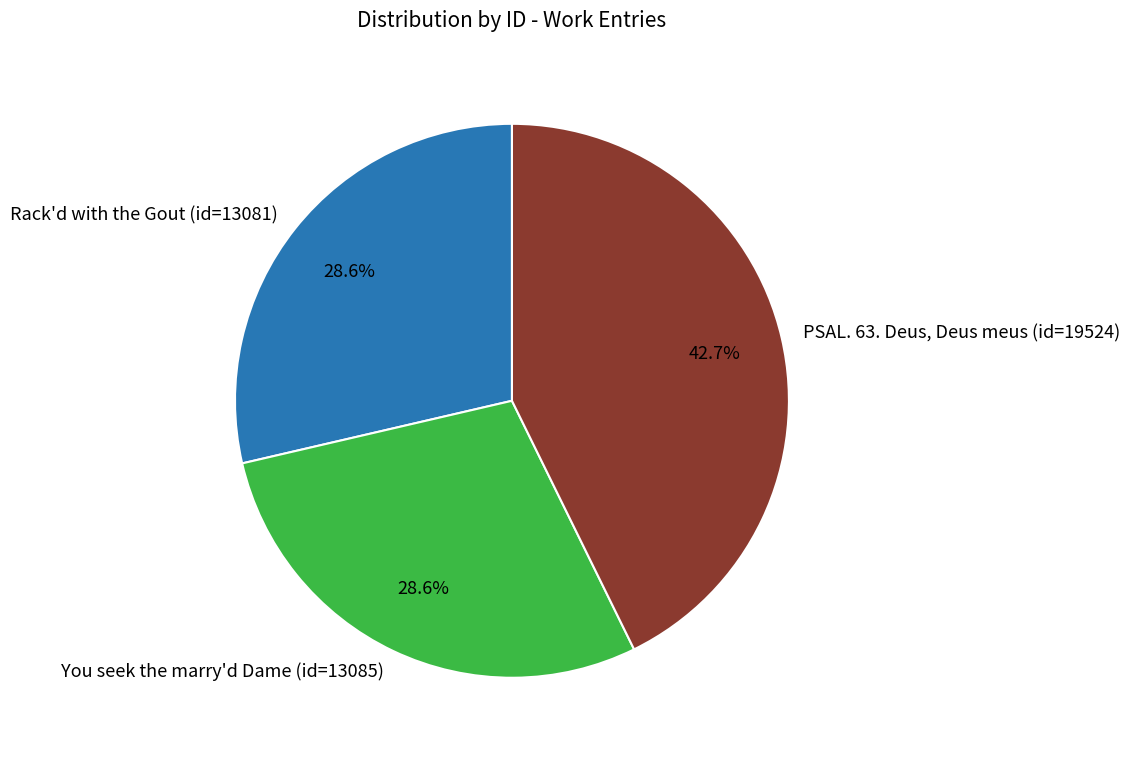

Which has a higher value, PSAL. 63. Deus, Deus meus (id=19524) or Rack'd with the Gout (id=13081)?

PSAL. 63. Deus, Deus meus (id=19524)